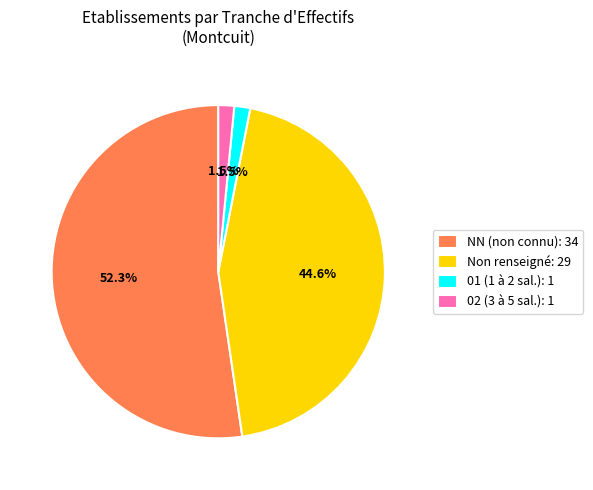

Is the sum of NN (non connu): 34 and 01 (1 à 2 sal.): 1 greater than half?

Yes